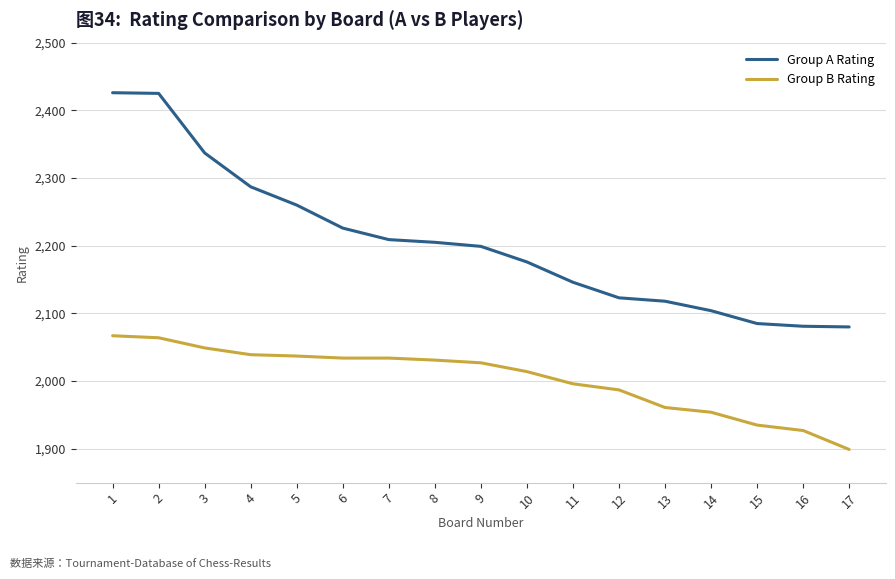

What is the difference between the Group A Rating values at 6 and 10?

50